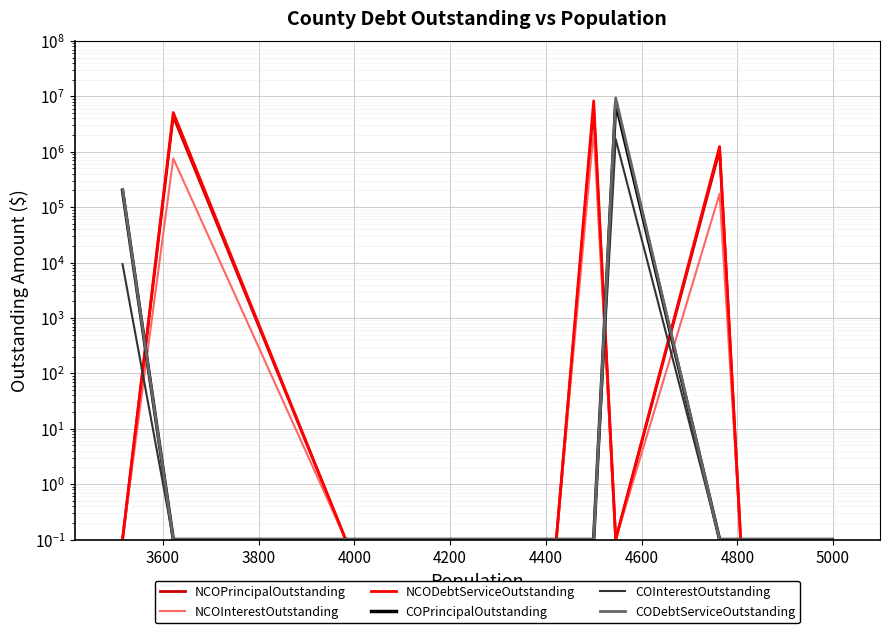

What is the maximum value shown in the chart?

9372487.5